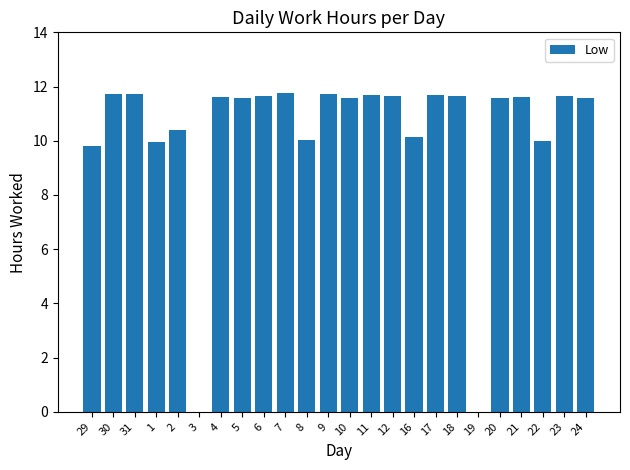

At which label does the data first exceed 11?

30